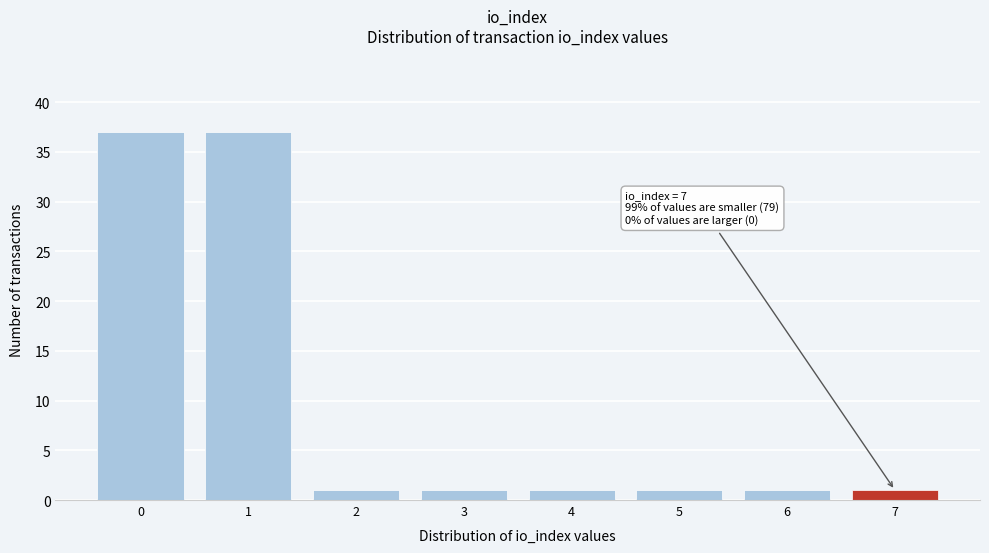

Reading right to left, what are all the values shown in this chart?

7=1	6=1	5=1	4=1	3=1	2=1	1=37	0=37